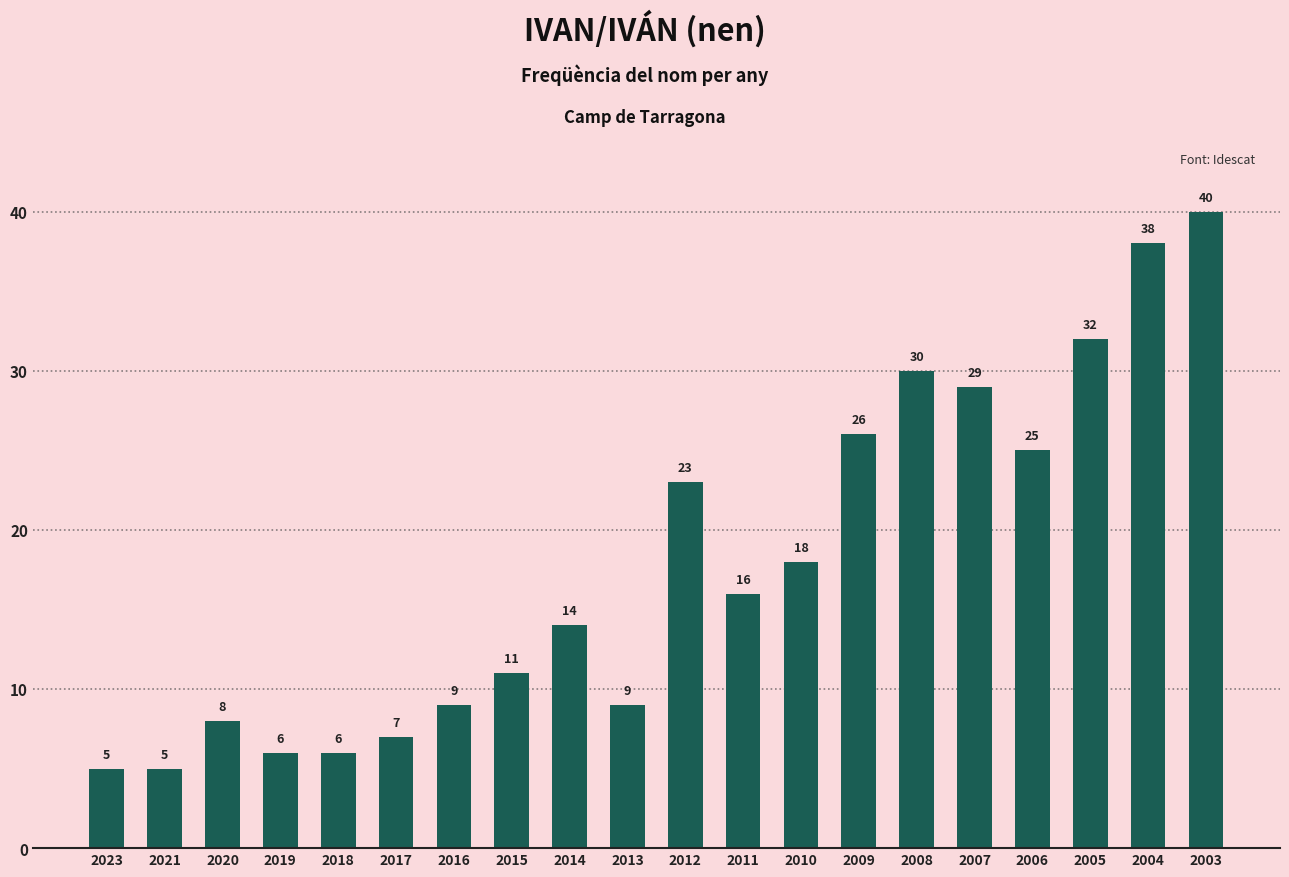

Which label corresponds to the largest value in the chart?

2003